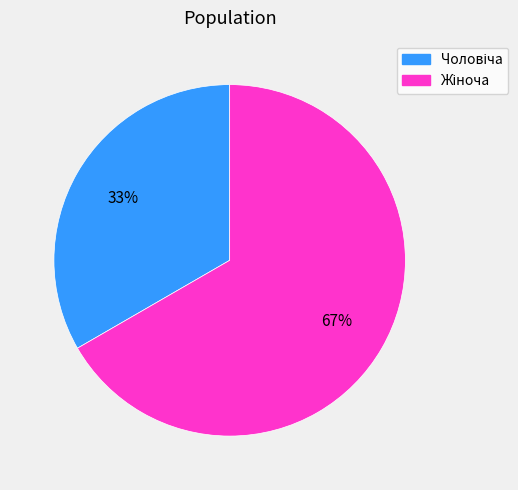

Is there any slice that represents more than half of the pie?

Yes